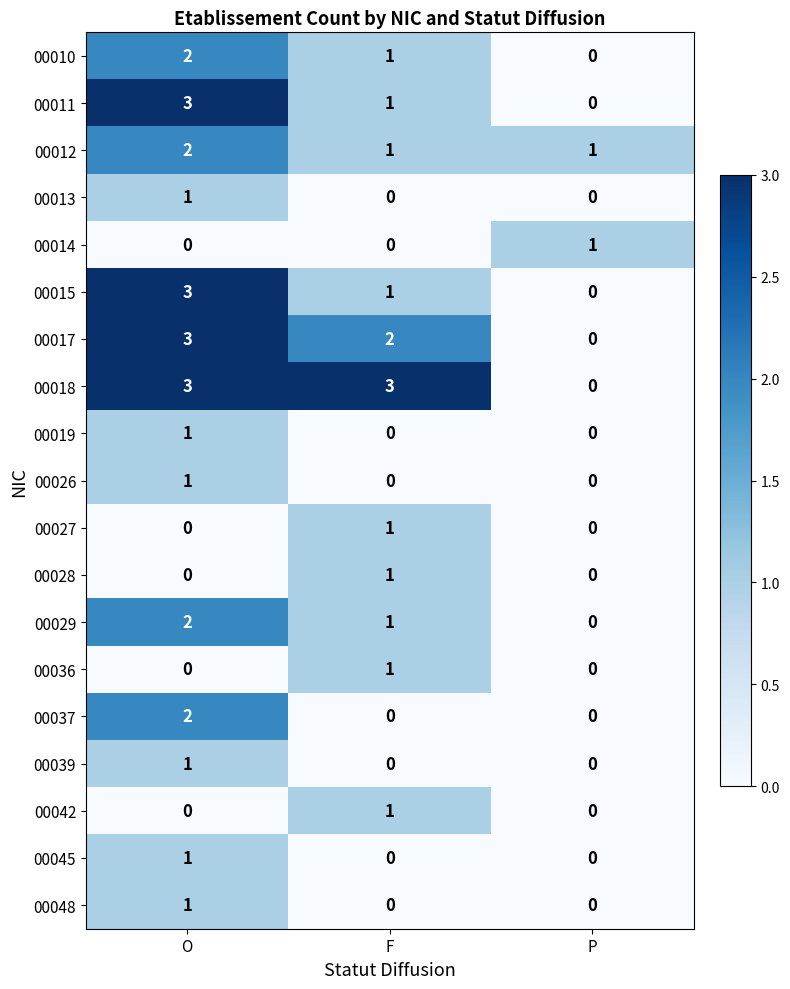

What is the difference between the highest and lowest values at O?

3